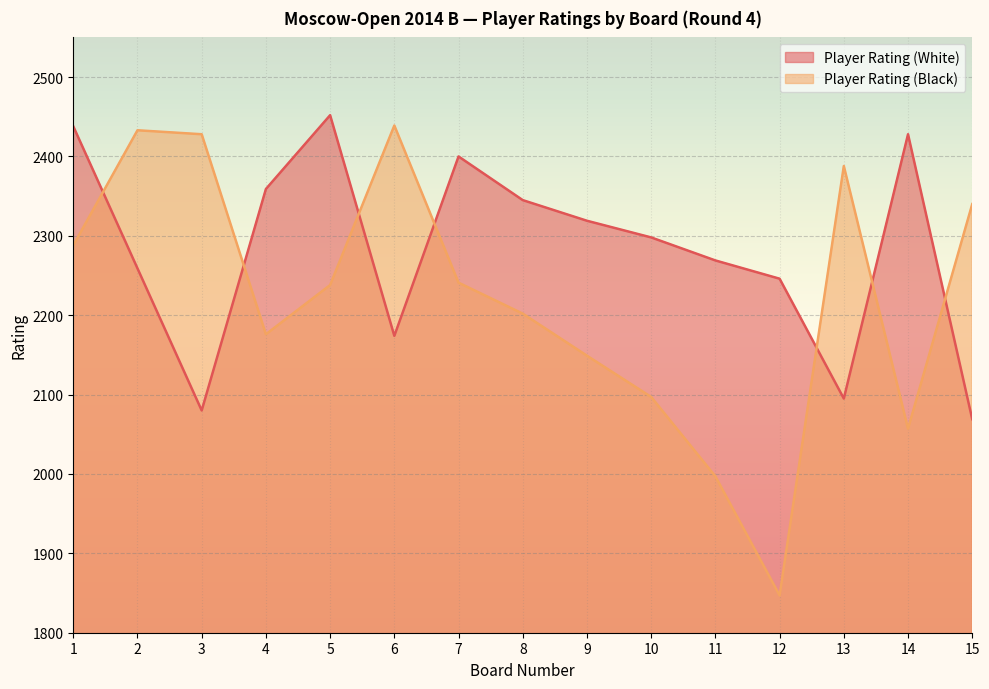

What is the smallest value displayed?

1847